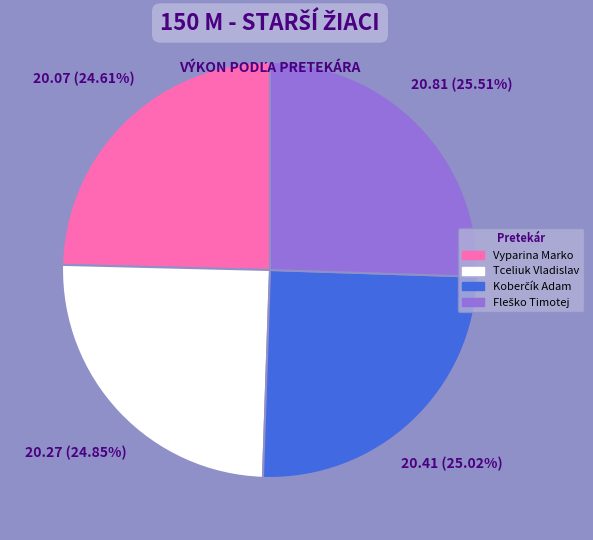

Is there any slice that represents more than half of the pie?

No